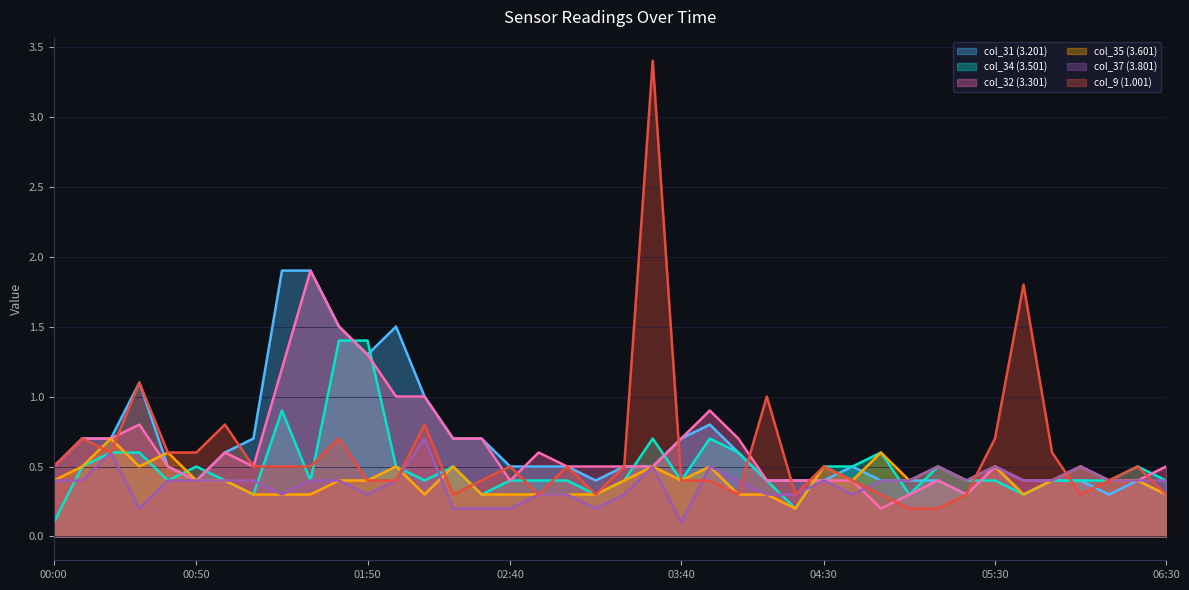

What are all the series names shown in the legend?

col_31 (3.201), col_34 (3.501), col_32 (3.301), col_35 (3.601), col_37 (3.801), col_9 (1.001)